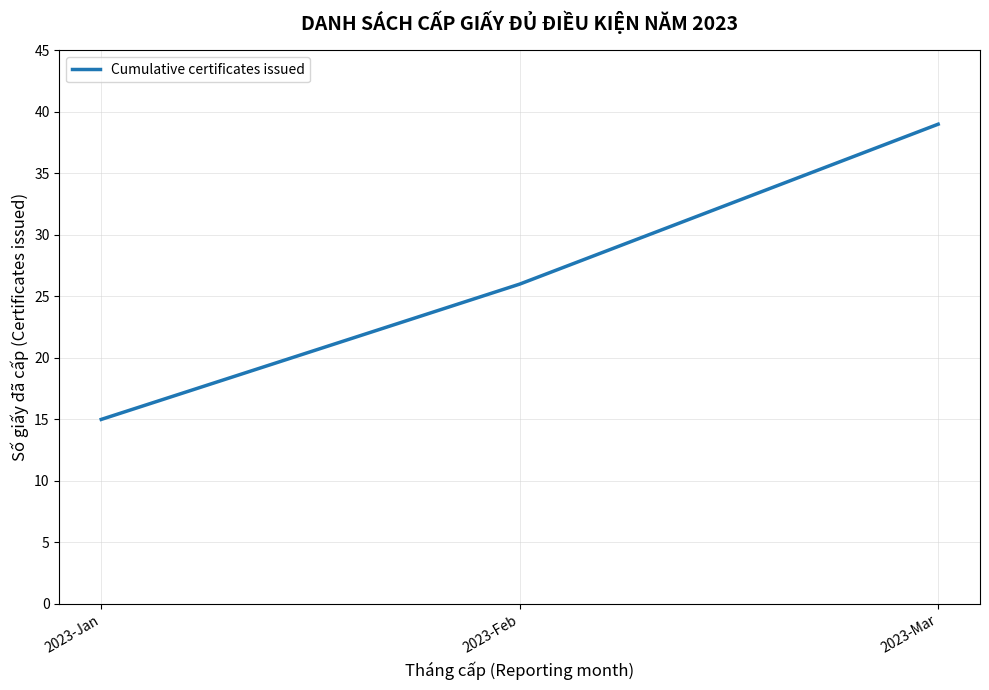

Reading left to right, what are all the values shown in this chart?

2023-Jan=15	2023-Feb=26	2023-Mar=39